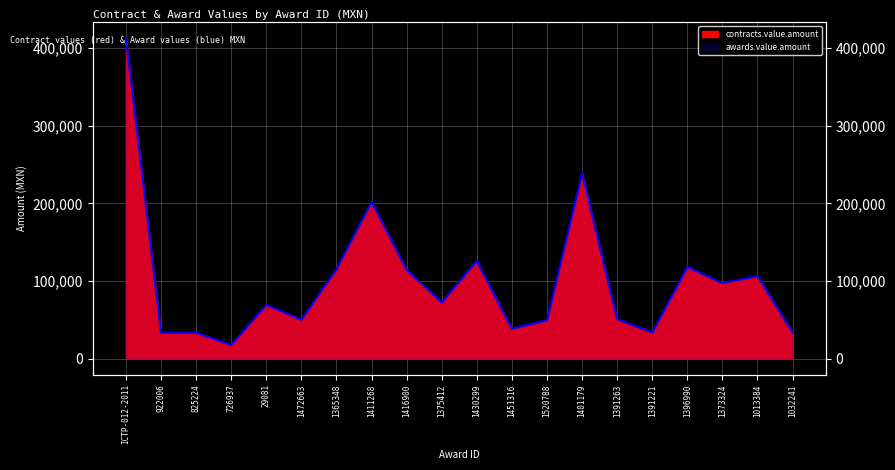

At which label does contracts.value.amount first exceed 72480?

ICTP-012-2011